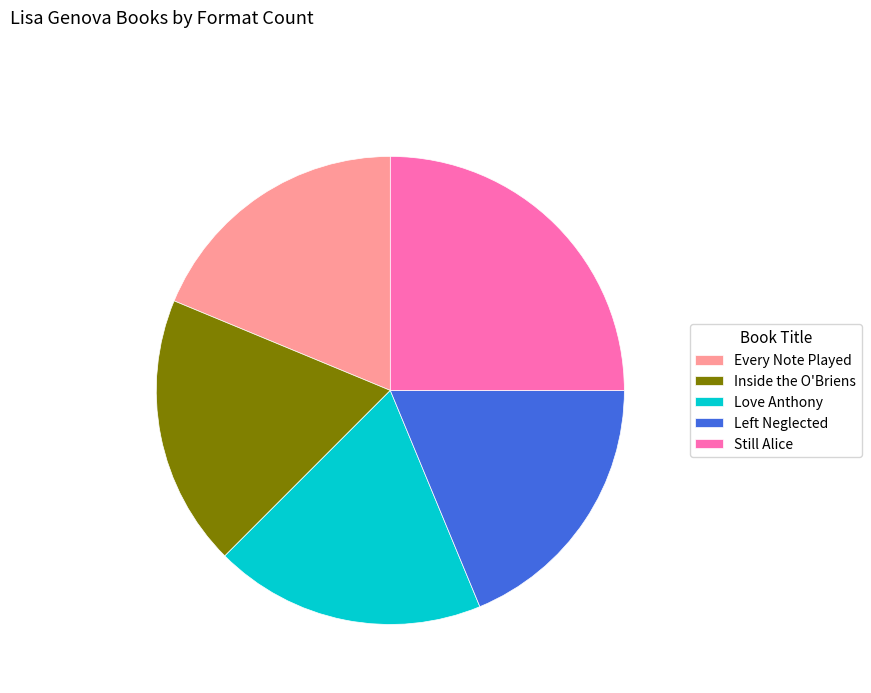

Is there a majority slice in this chart?

No